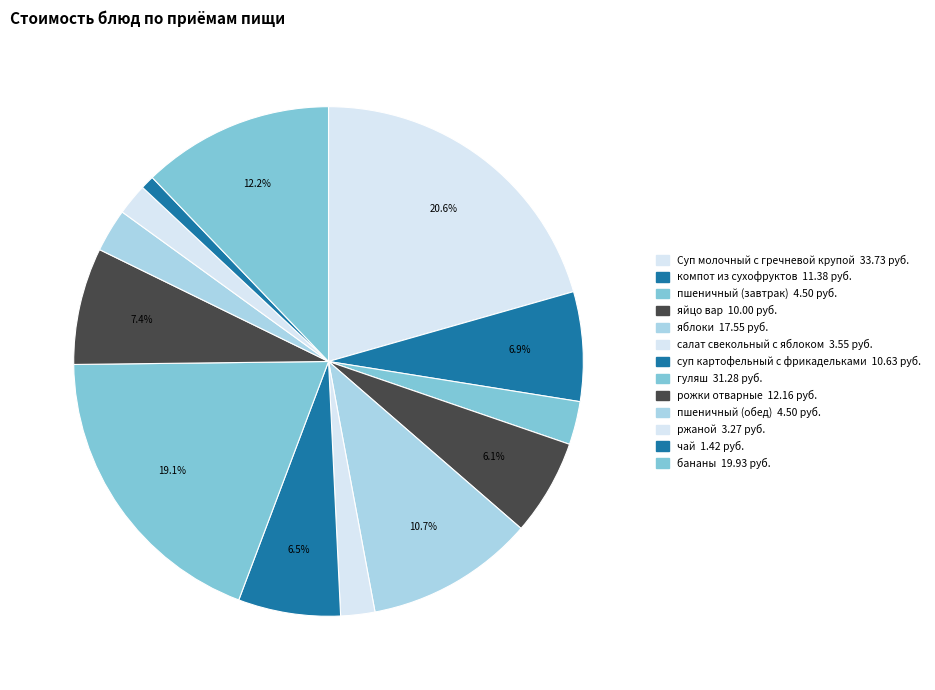

Is the sum of яблоки and Суп молочный с гречневой крупой greater than half?

No